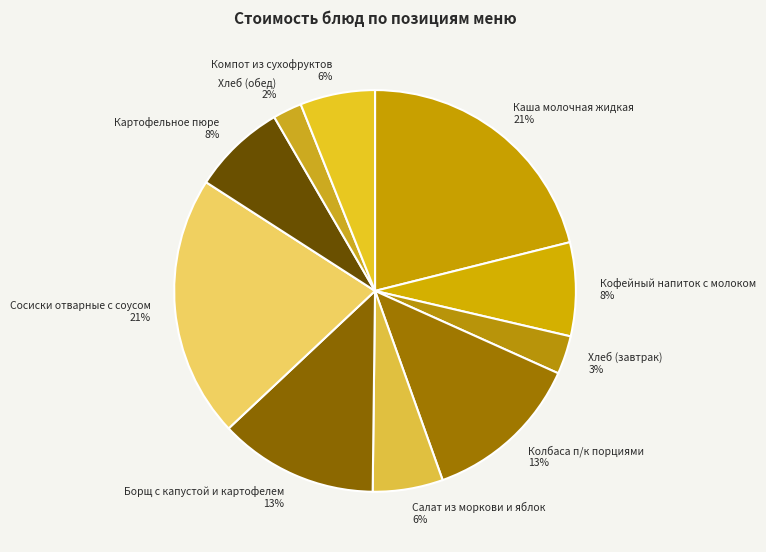

Combined, do Борщ с капустой и картофелем 13% and Хлеб (завтрак) 3% account for over 50%?

No